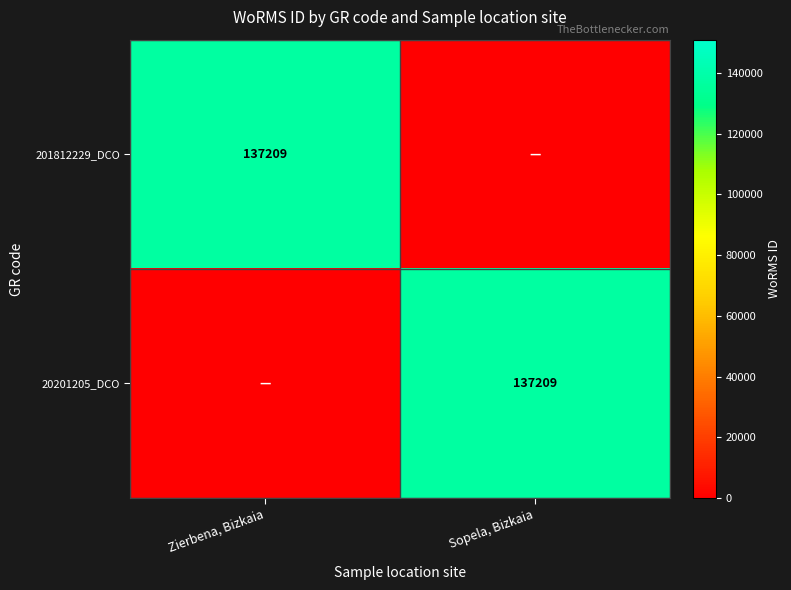

What is the total value across all series at Zierbena, Bizkaia?

137209